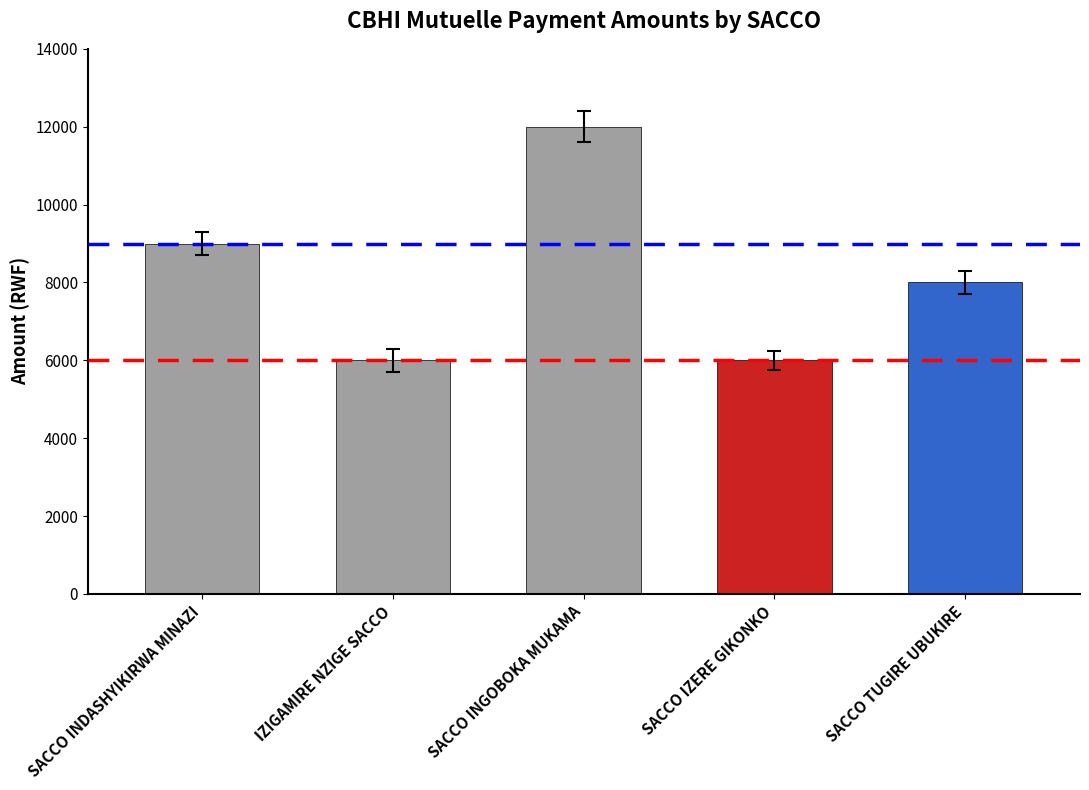

Read the value at SACCO INGOBOKA MUKAMA, to the nearest 50.

12000